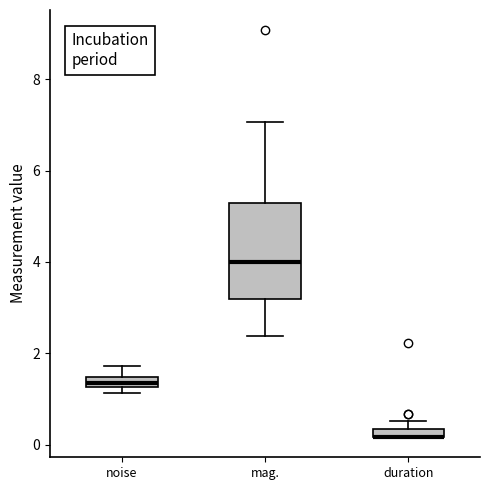

Which box is the tallest, from its lower edge to its upper edge?

mag.